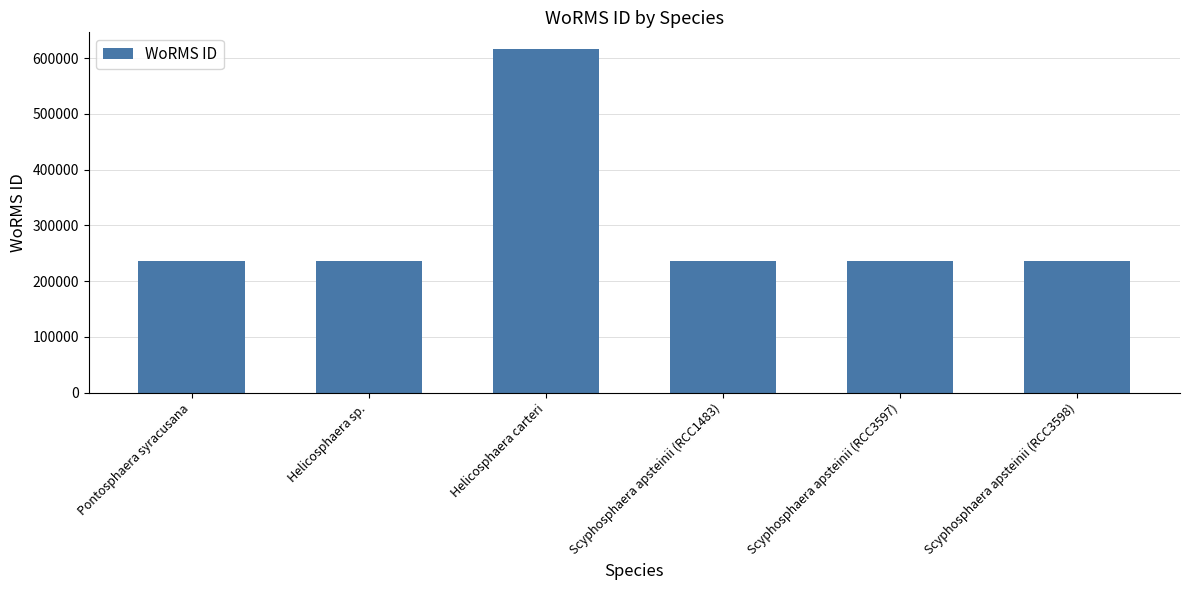

What is the difference between the second highest and second lowest values?

4